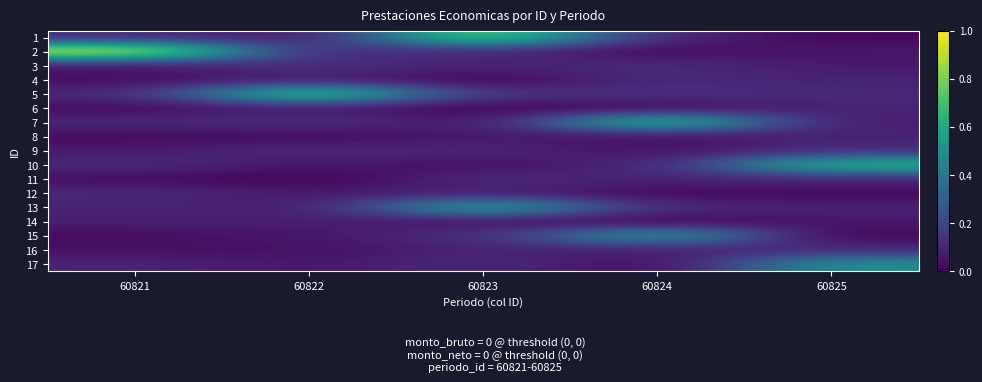

Which label corresponds to the smallest value in the chart?

60822